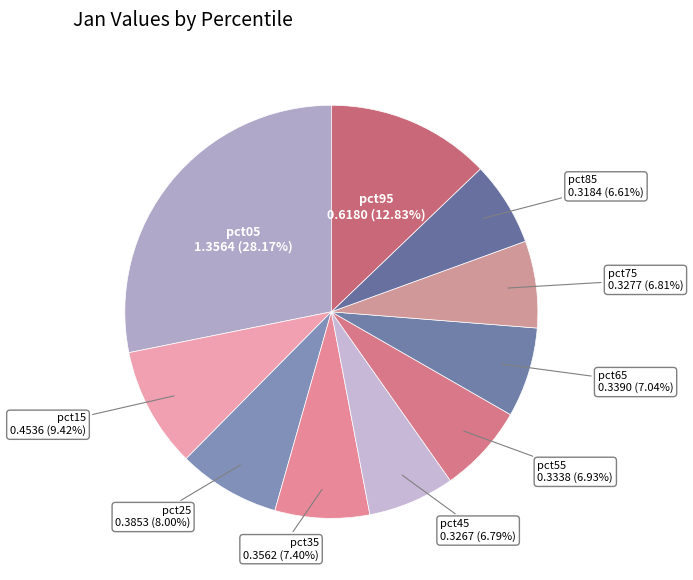

The pct15 slice represents 2% of the pie. True or false?

False